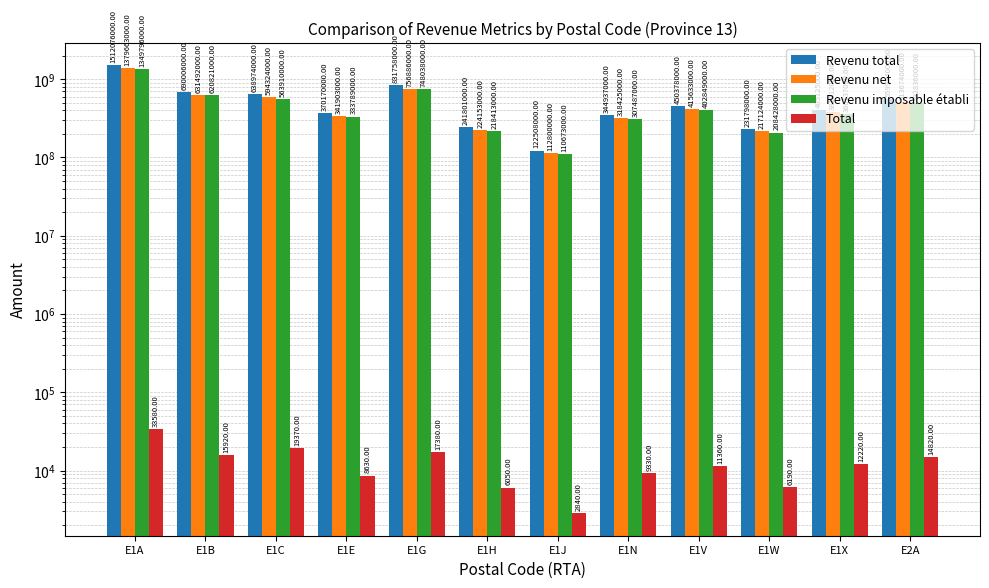

What is the difference between the maximum and minimum values in the Revenu imposable établi series?

1239123000